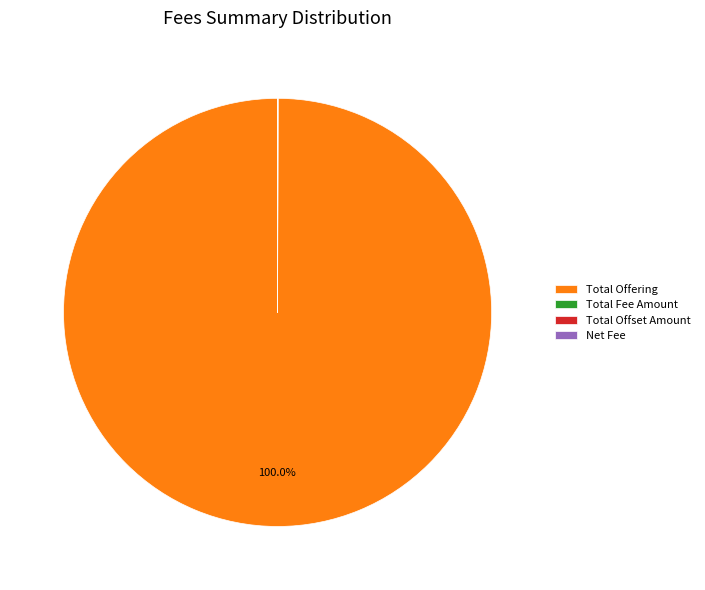

Which category has the biggest portion of the pie?

Total Offering